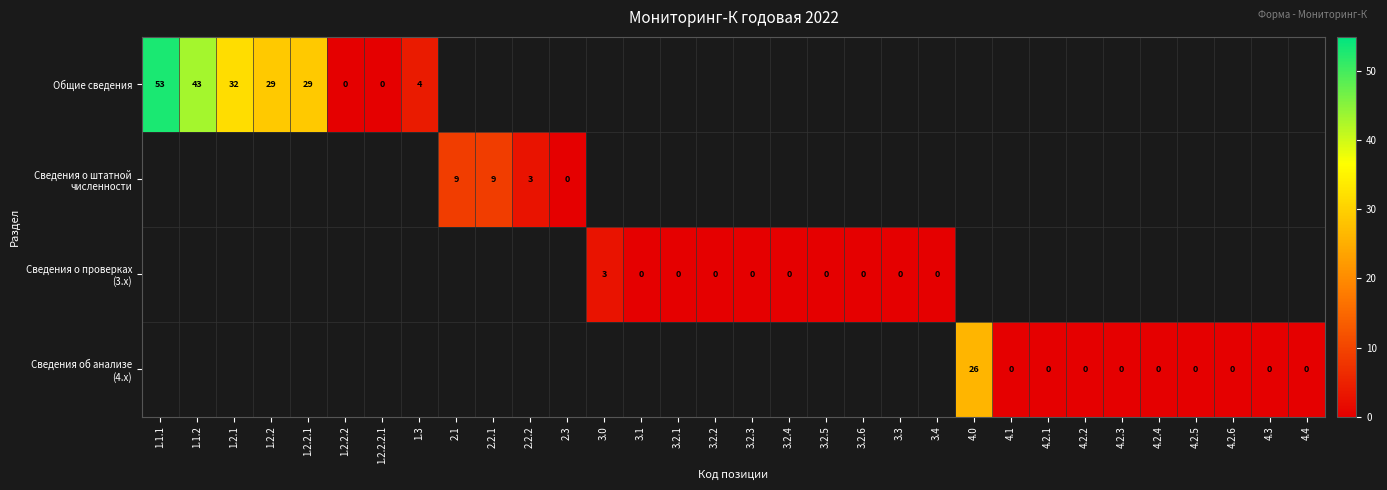

Which series changed the most between 3.0 and 3.2.5?

Сведения о проверках (3.x)